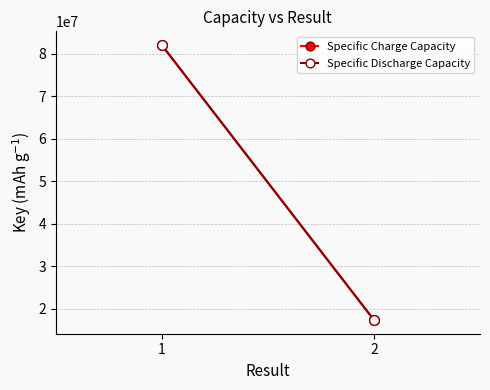

What is the difference between the maximum and minimum values in the Specific Charge Capacity series?

64687947